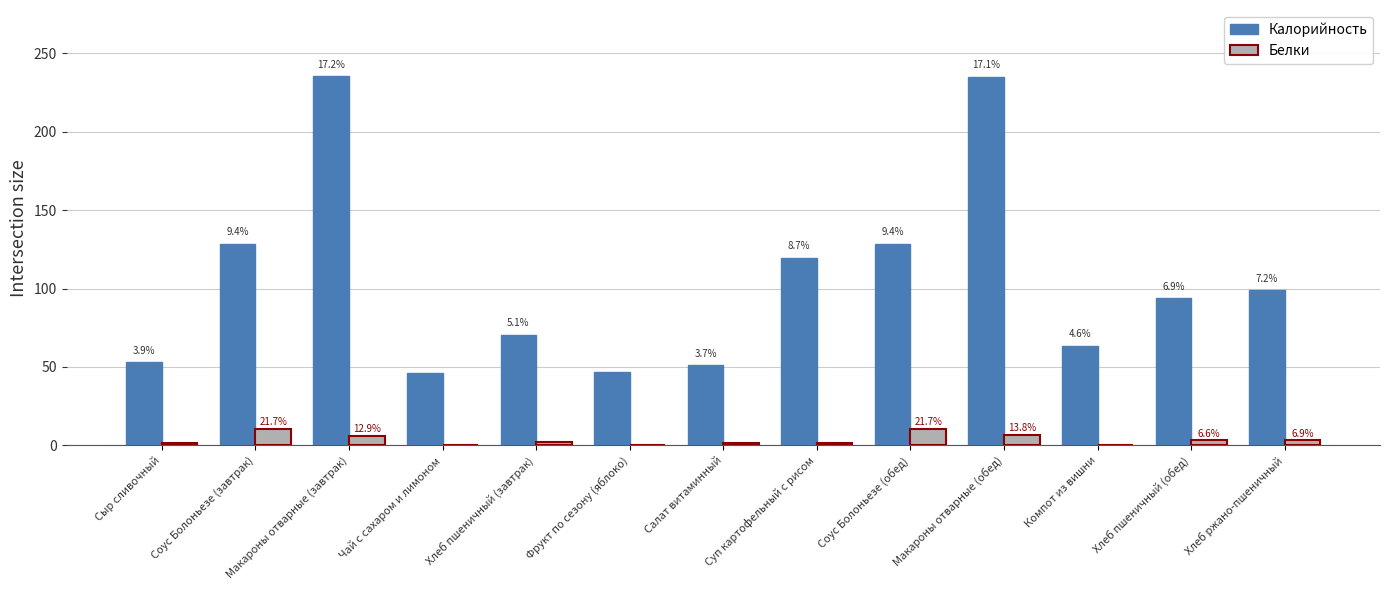

Are the bars grouped side by side (vs. stacked)?

Yes